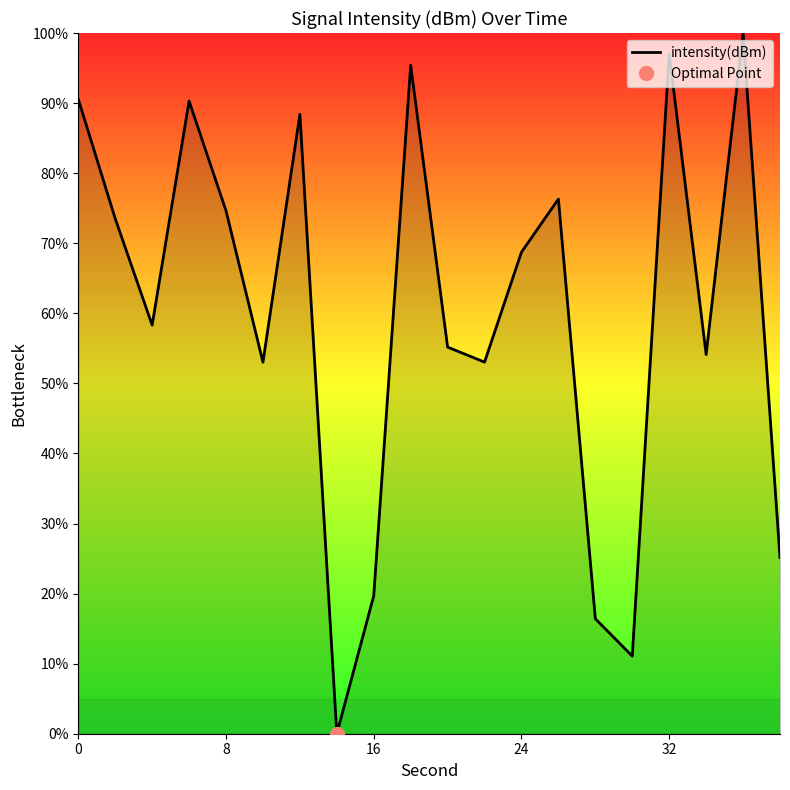

What is the highest value of the intensity(dBm) series?

100.0